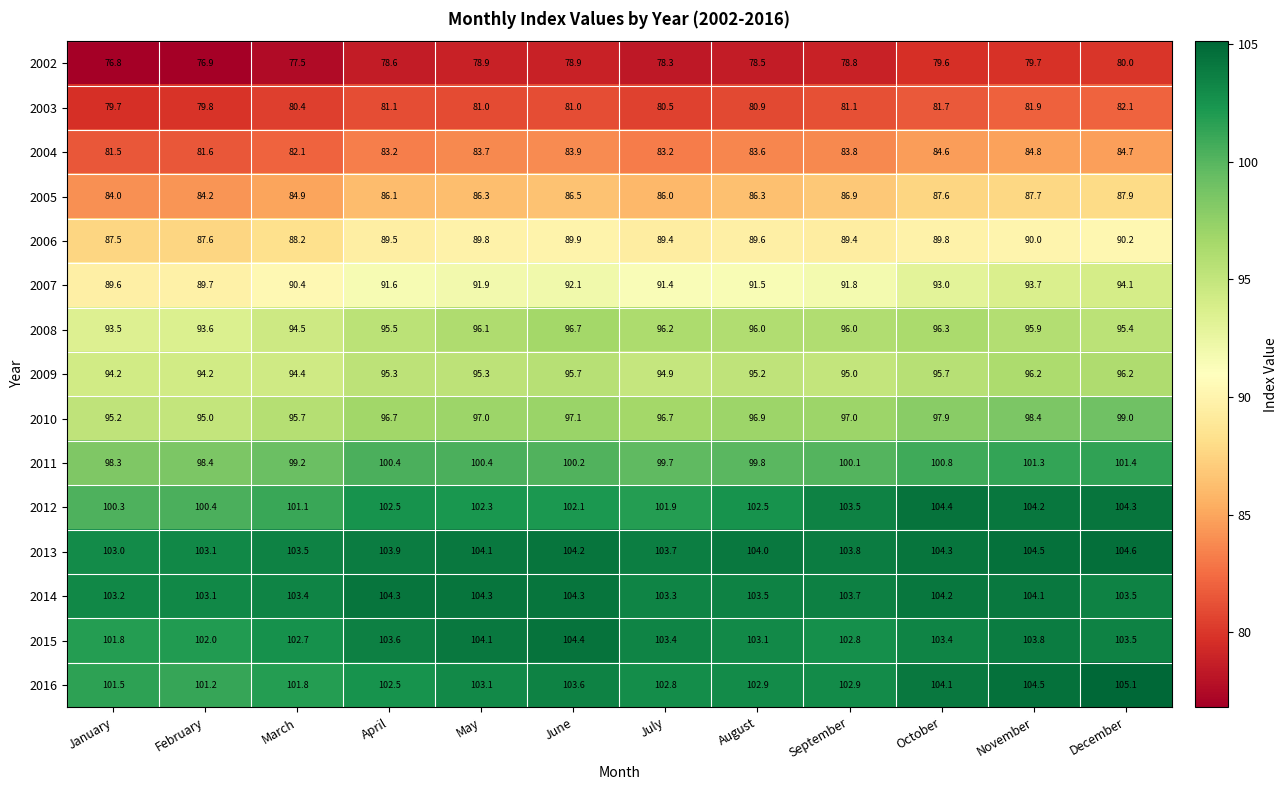

What is the spread (max minus min) of values at September?

25.0